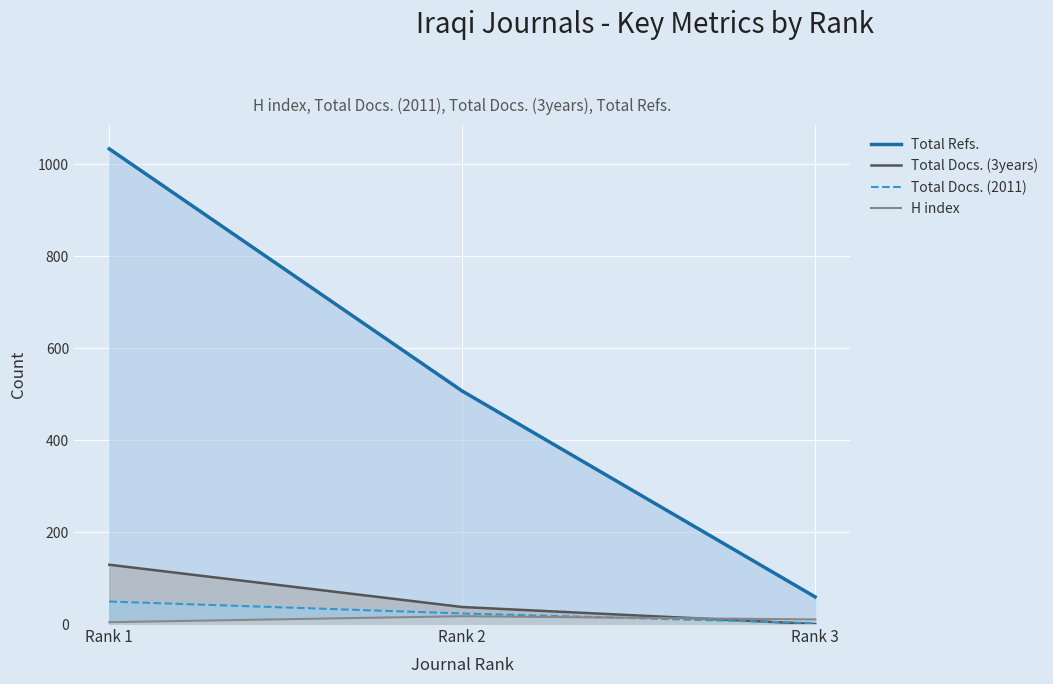

Where is Total Docs. (3years) nearest to the value 64?

Rank 2